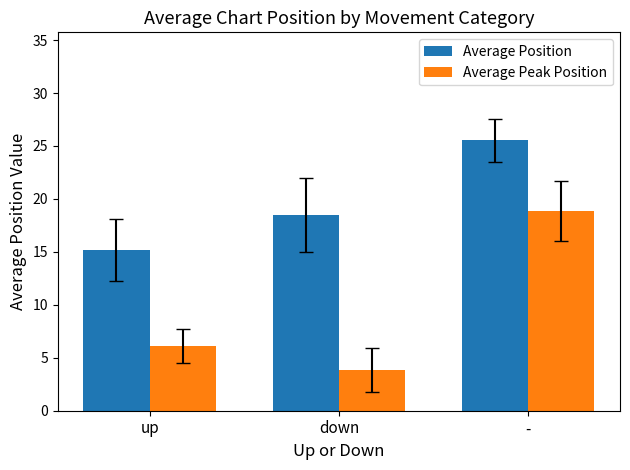

What is the greatest value displayed?

25.5